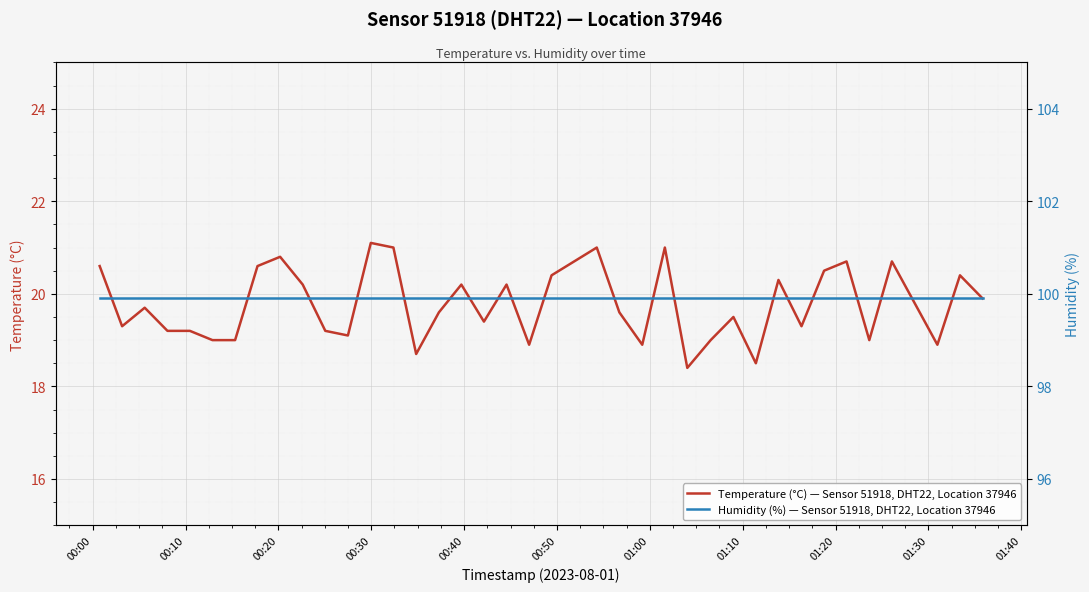

True or false: Temperature (°C) — Sensor 51918, DHT22, Location 37946 and Humidity (%) — Sensor 51918, DHT22, Location 37946 intersect in this chart.

False